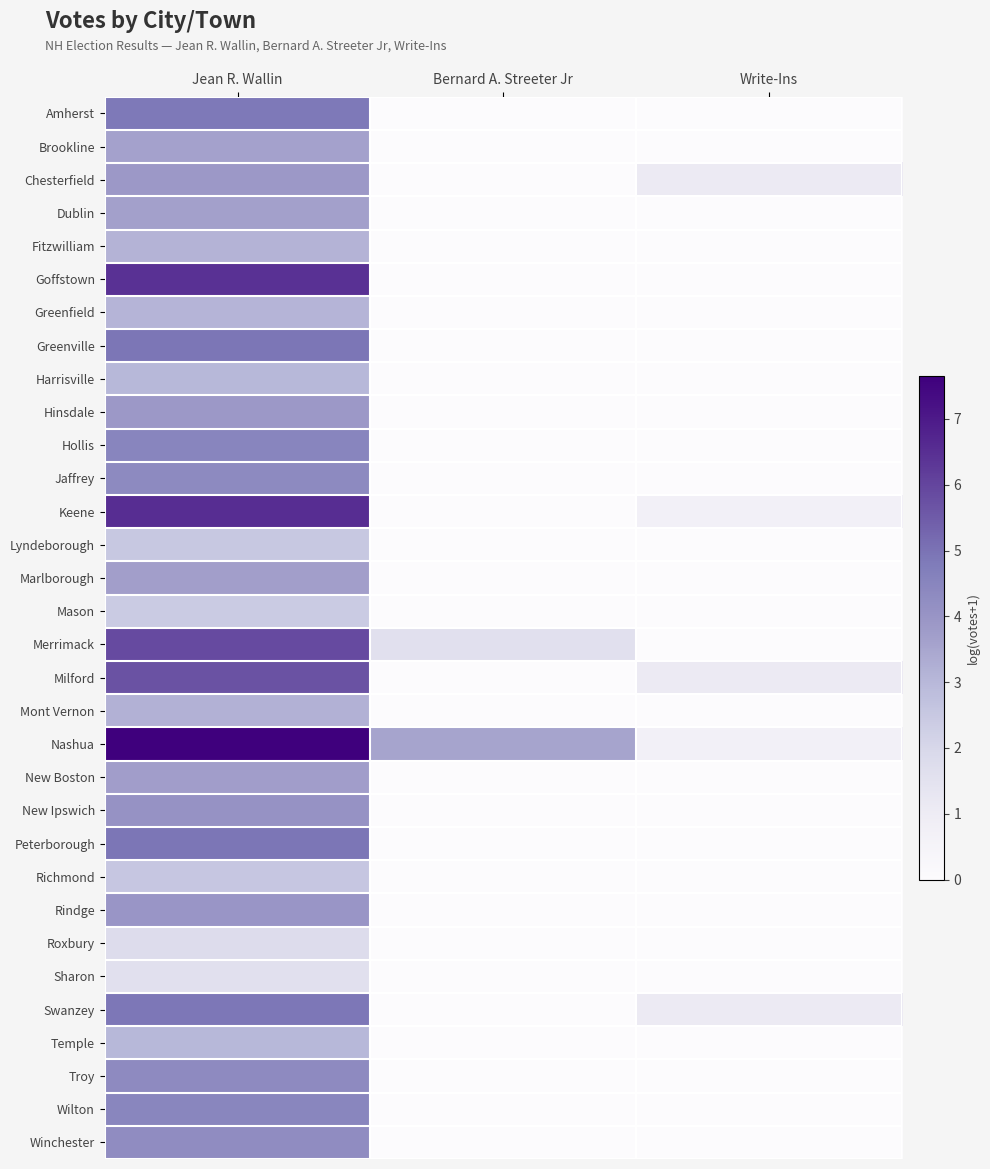

Reading left to right, transcribe all the data shown in this chart.

Amherst: Jean R. Wallin=4.9	Bernard A. Streeter Jr=0.0	Write-Ins=0.0
Brookline: Jean R. Wallin=3.6	Bernard A. Streeter Jr=0.0	Write-Ins=0.0
Chesterfield: Jean R. Wallin=3.9	Bernard A. Streeter Jr=0.0	Write-Ins=1.1
Dublin: Jean R. Wallin=3.7	Bernard A. Streeter Jr=0.0	Write-Ins=0.0
Fitzwilliam: Jean R. Wallin=3.1	Bernard A. Streeter Jr=0.0	Write-Ins=0.0
Goffstown: Jean R. Wallin=6.4	Bernard A. Streeter Jr=0.0	Write-Ins=0.0
Greenfield: Jean R. Wallin=3.1	Bernard A. Streeter Jr=0.0	Write-Ins=0.0
Greenville: Jean R. Wallin=4.9	Bernard A. Streeter Jr=0.0	Write-Ins=0.0
Harrisville: Jean R. Wallin=3.0	Bernard A. Streeter Jr=0.0	Write-Ins=0.0
Hinsdale: Jean R. Wallin=3.9	Bernard A. Streeter Jr=0.0	Write-Ins=0.0
Hollis: Jean R. Wallin=4.5	Bernard A. Streeter Jr=0.0	Write-Ins=0.0
Jaffrey: Jean R. Wallin=4.4	Bernard A. Streeter Jr=0.0	Write-Ins=0.0
Keene: Jean R. Wallin=6.5	Bernard A. Streeter Jr=0.0	Write-Ins=0.7
Lyndeborough: Jean R. Wallin=2.5	Bernard A. Streeter Jr=0.0	Write-Ins=0.0
Marlborough: Jean R. Wallin=3.7	Bernard A. Streeter Jr=0.0	Write-Ins=0.0
Mason: Jean R. Wallin=2.4	Bernard A. Streeter Jr=0.0	Write-Ins=0.0
Merrimack: Jean R. Wallin=5.9	Bernard A. Streeter Jr=1.6	Write-Ins=0.0
Milford: Jean R. Wallin=5.7	Bernard A. Streeter Jr=0.0	Write-Ins=1.1
Mont Vernon: Jean R. Wallin=3.2	Bernard A. Streeter Jr=0.0	Write-Ins=0.0
Nashua: Jean R. Wallin=7.7	Bernard A. Streeter Jr=3.6	Write-Ins=0.7
New Boston: Jean R. Wallin=3.7	Bernard A. Streeter Jr=0.0	Write-Ins=0.0
New Ipswich: Jean R. Wallin=4.1	Bernard A. Streeter Jr=0.0	Write-Ins=0.0
Peterborough: Jean R. Wallin=4.9	Bernard A. Streeter Jr=0.0	Write-Ins=0.0
Richmond: Jean R. Wallin=2.6	Bernard A. Streeter Jr=0.0	Write-Ins=0.0
Rindge: Jean R. Wallin=4.0	Bernard A. Streeter Jr=0.0	Write-Ins=0.0
Roxbury: Jean R. Wallin=1.8	Bernard A. Streeter Jr=0.0	Write-Ins=0.0
Sharon: Jean R. Wallin=1.6	Bernard A. Streeter Jr=0.0	Write-Ins=0.0
Swanzey: Jean R. Wallin=4.9	Bernard A. Streeter Jr=0.0	Write-Ins=1.1
Temple: Jean R. Wallin=3.0	Bernard A. Streeter Jr=0.0	Write-Ins=0.0
Troy: Jean R. Wallin=4.3	Bernard A. Streeter Jr=0.0	Write-Ins=0.0
Wilton: Jean R. Wallin=4.5	Bernard A. Streeter Jr=0.0	Write-Ins=0.0
Winchester: Jean R. Wallin=4.3	Bernard A. Streeter Jr=0.0	Write-Ins=0.0